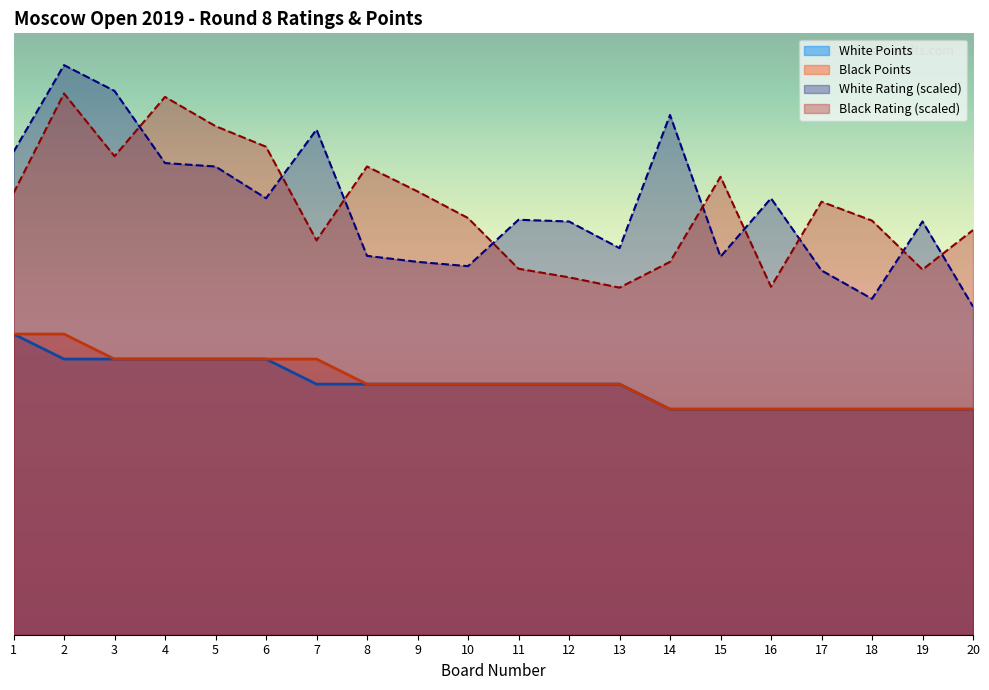

At which label does Black Points reach its peak?

1